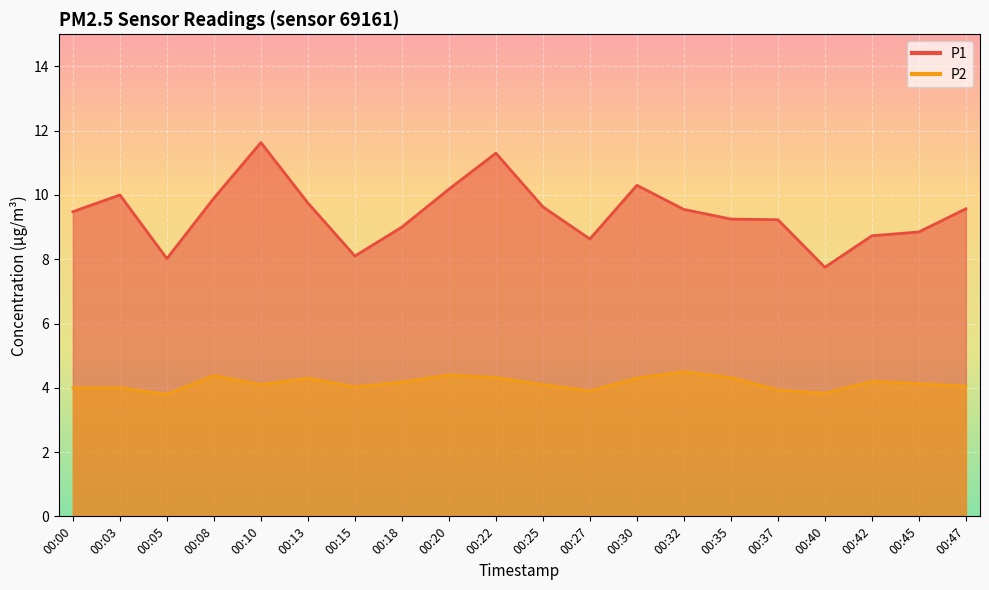

At which label does P2 reach its minimum?

00:05